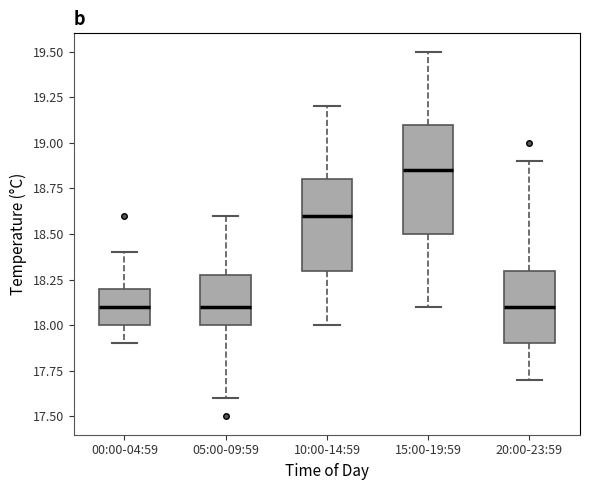

Which box's median line is the highest?

15:00-19:59